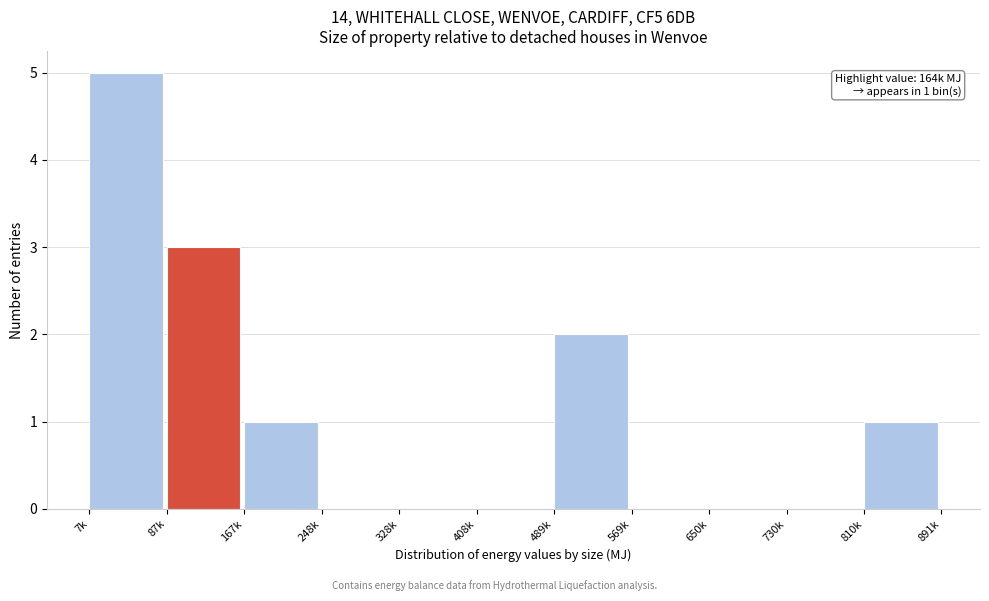

Reading right to left, extract all data points from this chart.

810k=1	730k=0	650k=0	569k=0	489k=2	408k=0	328k=0	248k=0	167k=1	87k=3	7k=5